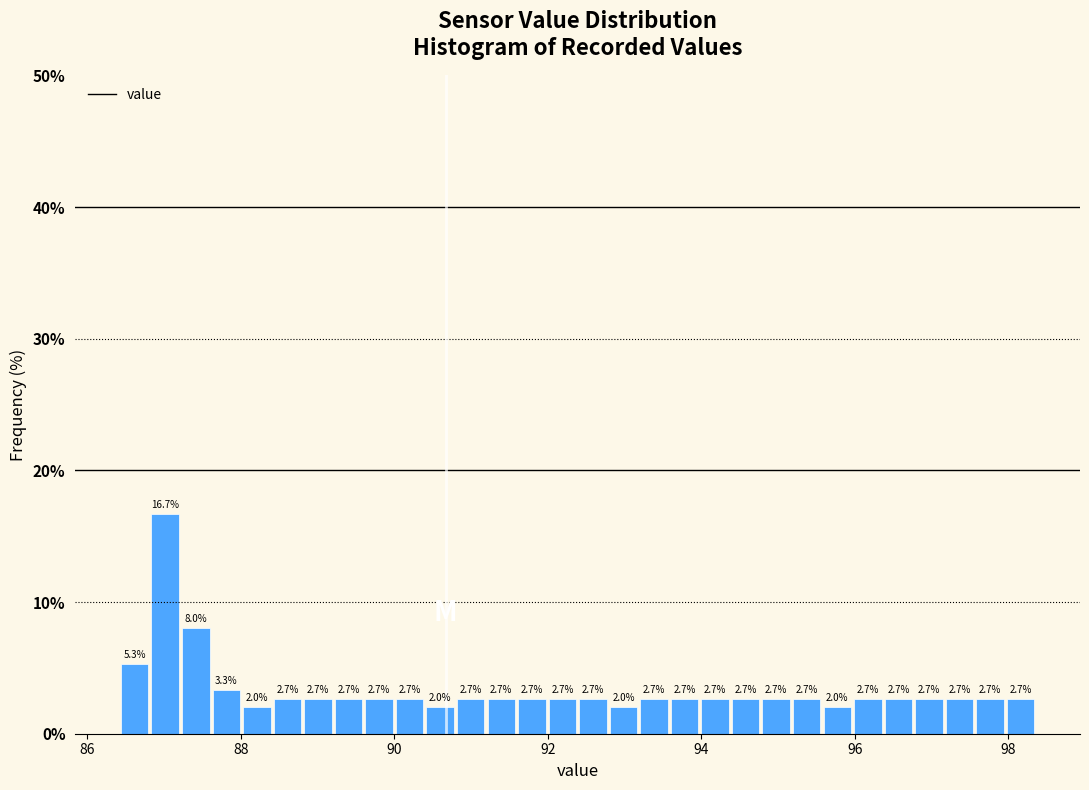

Around what value on the x-axis is the tallest bar? Give the approximate position of its centre, as read against the axis.

87.0